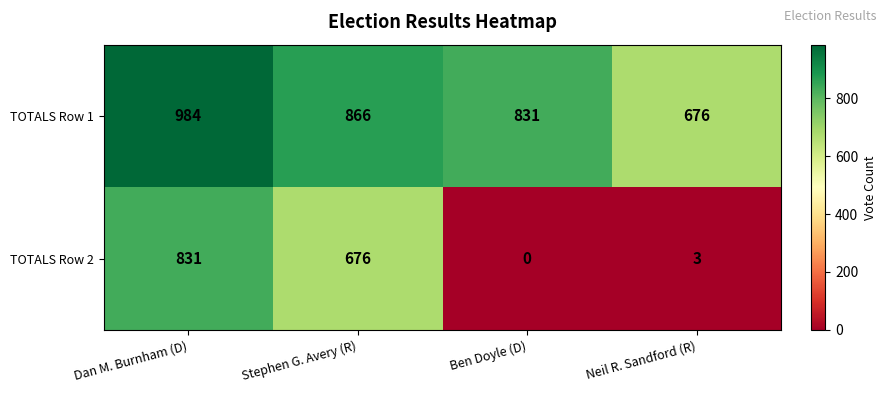

What is the spread (max minus min) of values at Dan M. Burnham (D)?

153